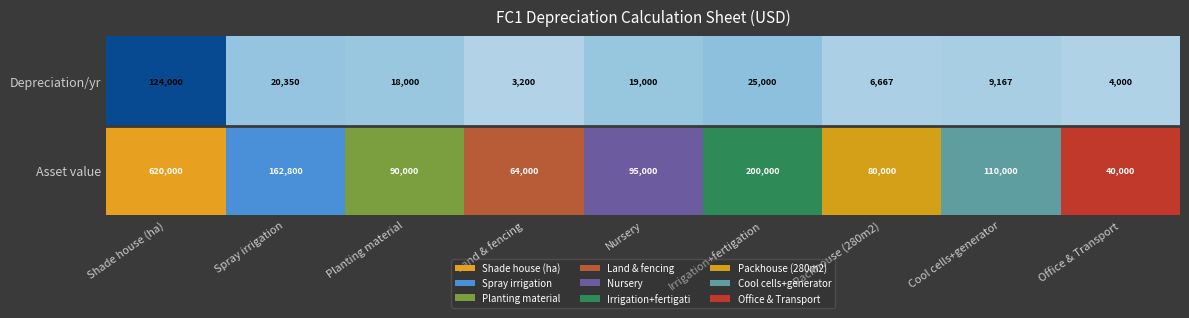

True or false: 2 has a value of 1632.9 at Land & fencing.

False